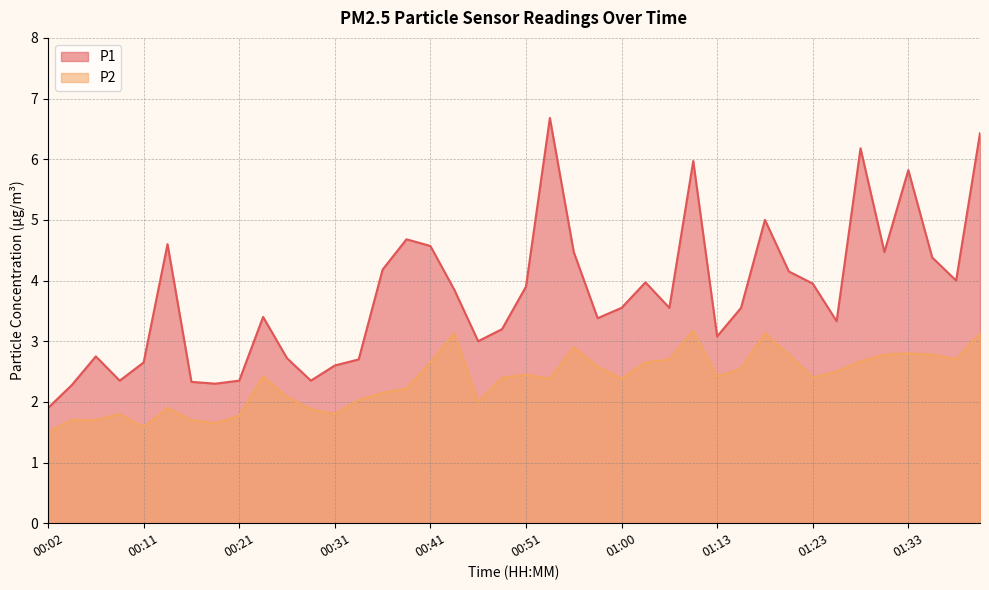

List the series in order of their peak value, lowest first.

P2, P1